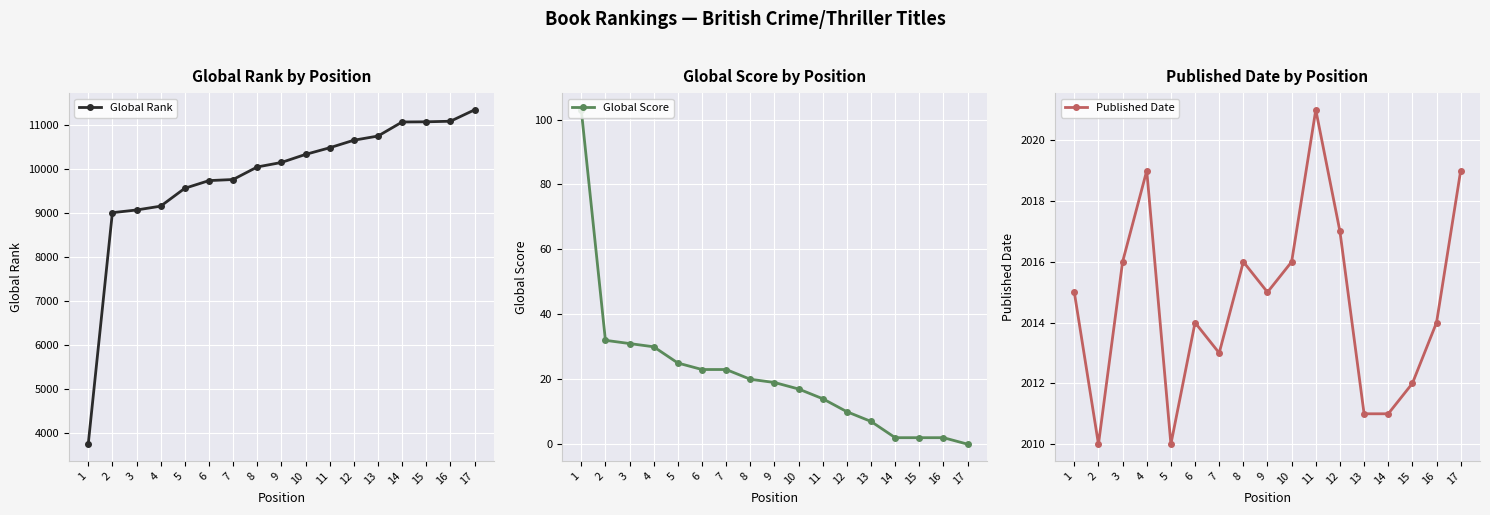

At which category is the sum across all series the highest?

17